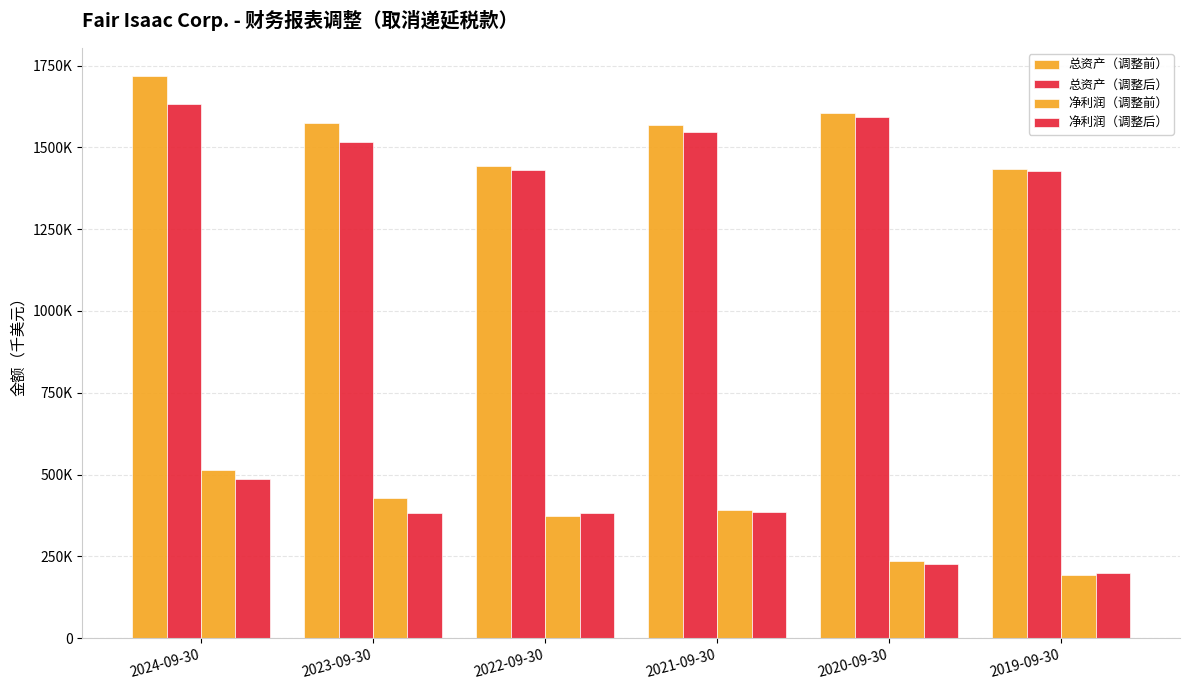

Are the bars grouped side by side (vs. stacked)?

Yes